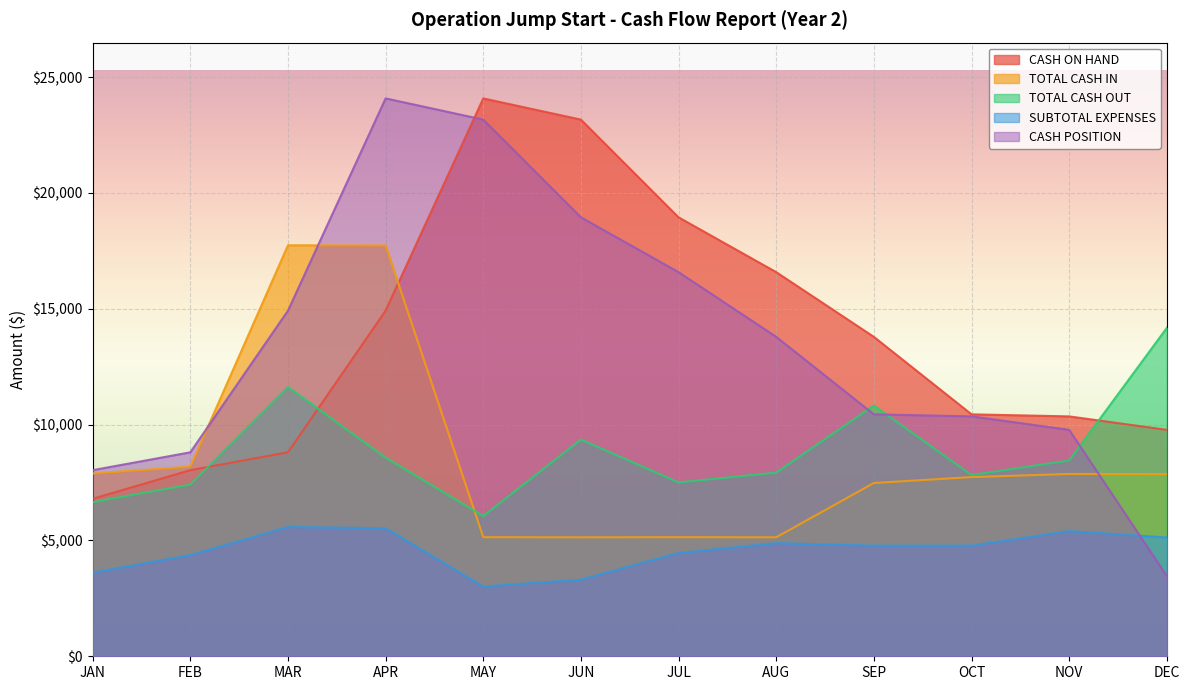

What position from the right is JUN?

7